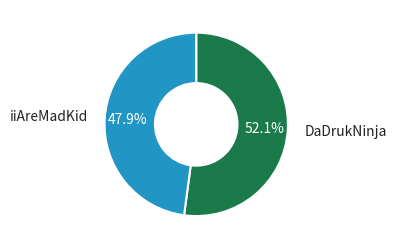

What percentage do DaDrukNinja and iiAreMadKid together represent?

100.0%